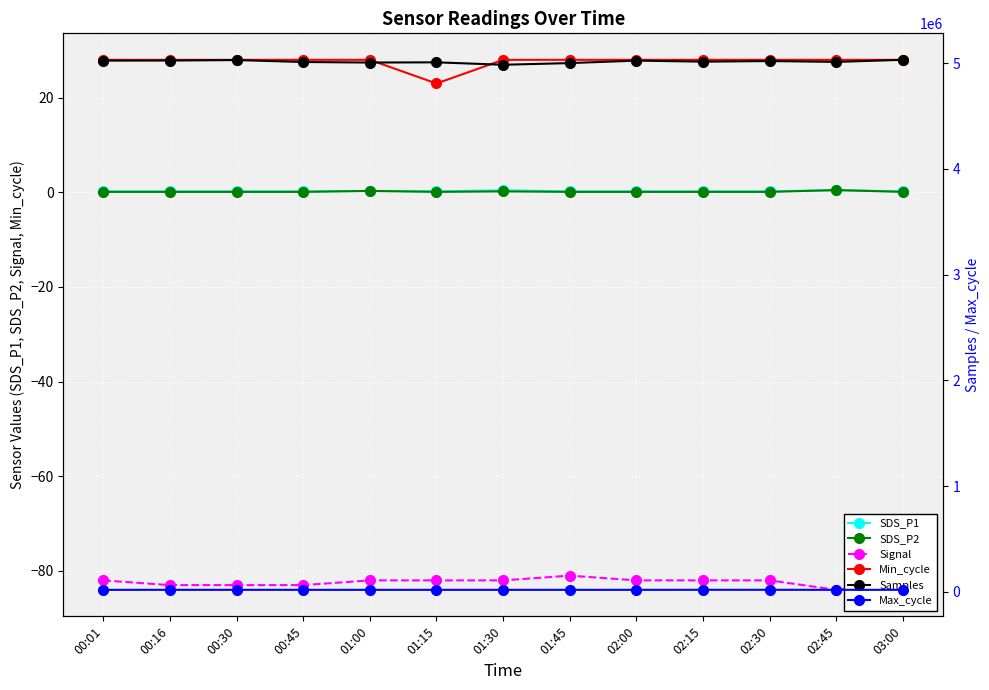

Is it true that SDS_P2 equals 0.2 at 02:30?

False